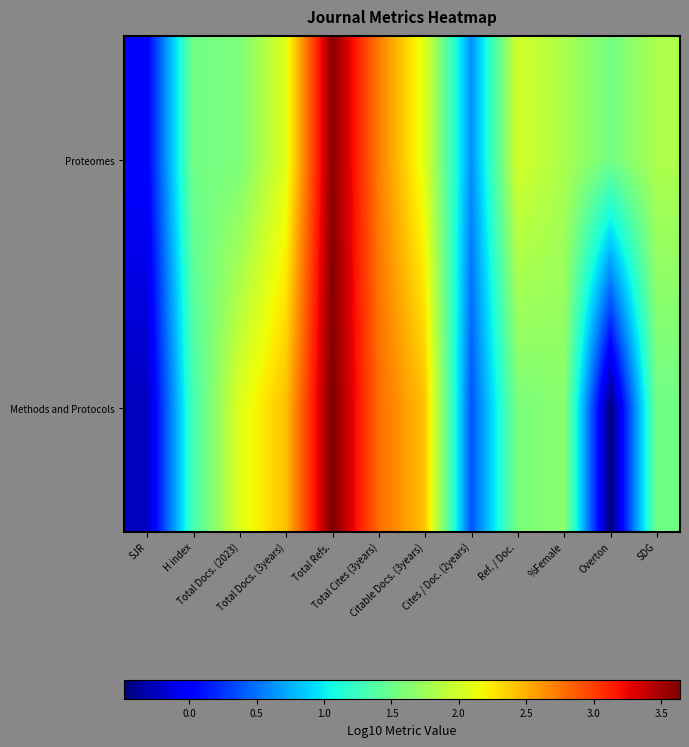

Reading right to left, extract all data points from this chart.

Proteomes: SDG=1.8	Overton=1.5	%Female=1.8	Ref. / Doc.=2.0	Cites / Doc. (2years)=0.6	Citable Docs. (3years)=2.1	Total Cites (3years)=2.7	Total Refs.=3.6	Total Docs. (3years)=2.1	Total Docs. (2023)=1.6	H index=1.5	SJR=0.0
Methods and Protocols: SDG=1.5	Overton=-0.5	%Female=1.7	Ref. / Doc.=1.6	Cites / Doc. (2years)=0.4	Citable Docs. (3years)=2.4	Total Cites (3years)=2.8	Total Refs.=3.6	Total Docs. (3years)=2.4	Total Docs. (2023)=2.1	H index=1.3	SJR=-0.2